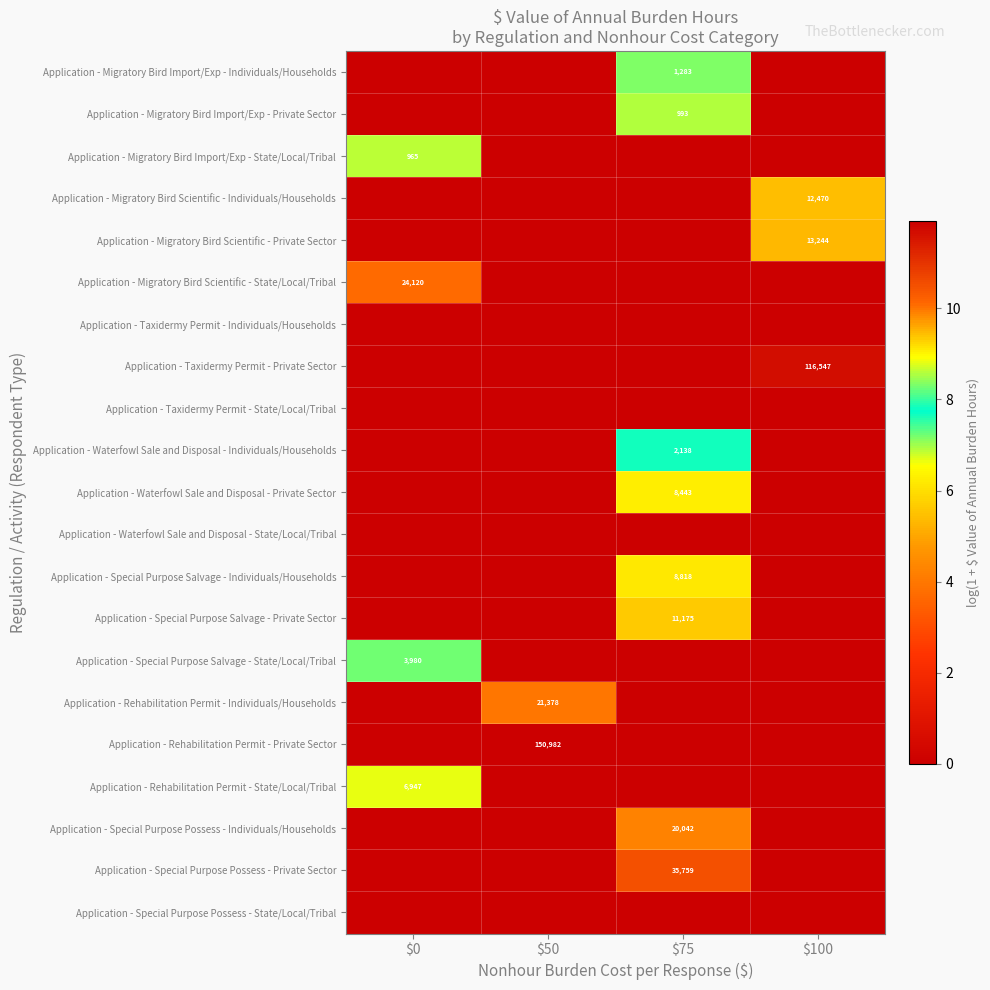

True or false: Application - Rehabilitation Permit - Individuals/Households has a value of 9411 at $50.

False